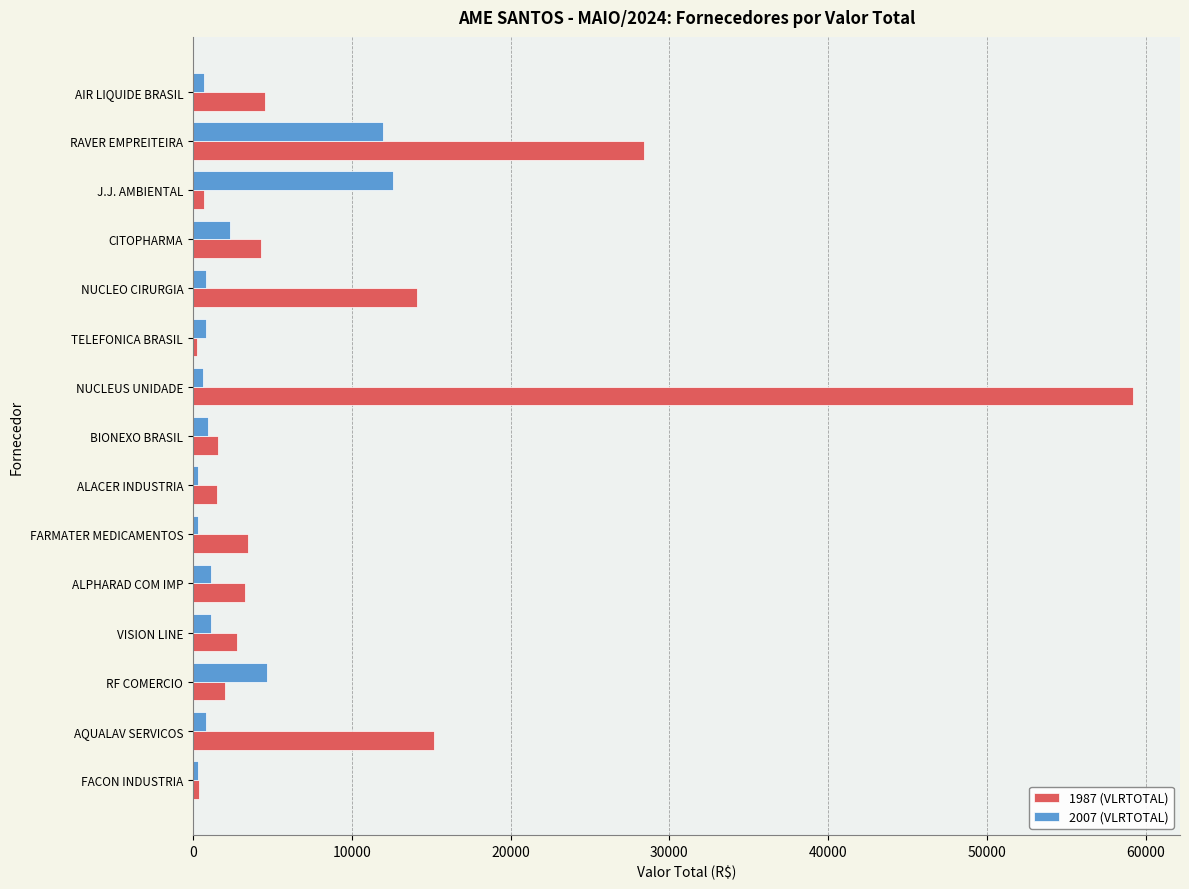

What is the highest value of the 1987 (VLRTOTAL) series?

59197.9